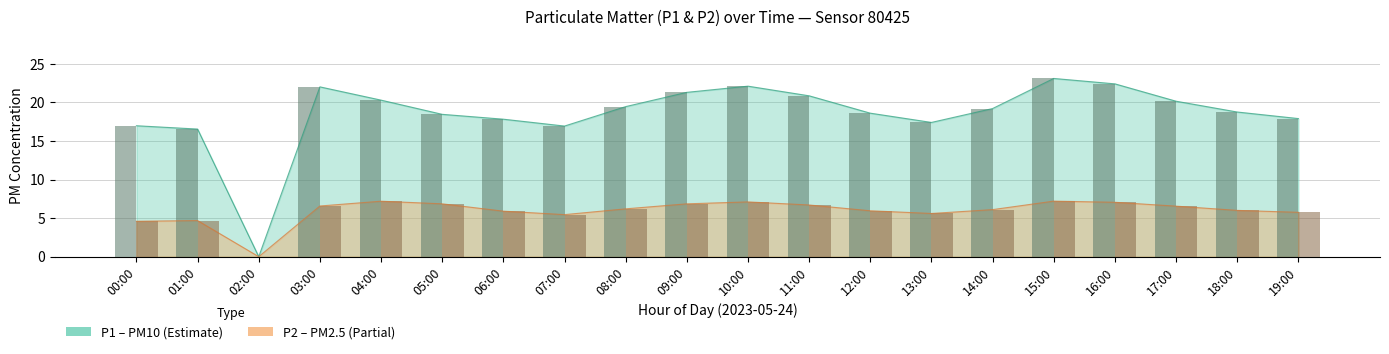

What is the difference between the maximum and minimum values in the P1 series?

23.1